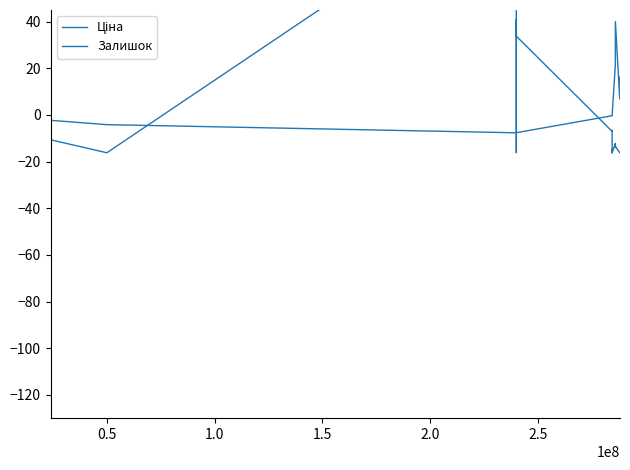

True or false: Ціна has more than 2 interior local peaks.

False